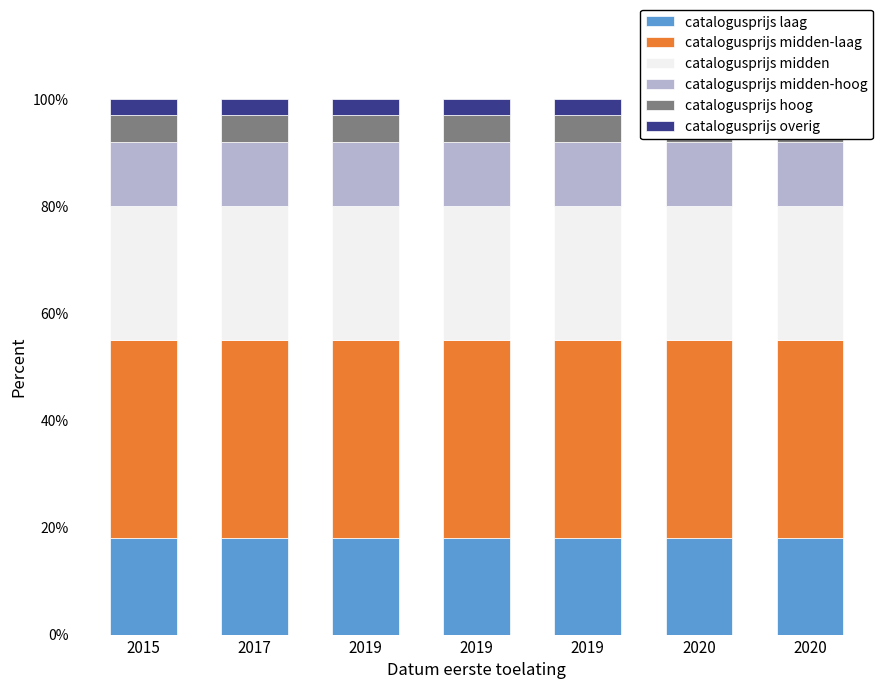

Between 2019 and 2020, which series saw the biggest shift?

catalogusprijs laag